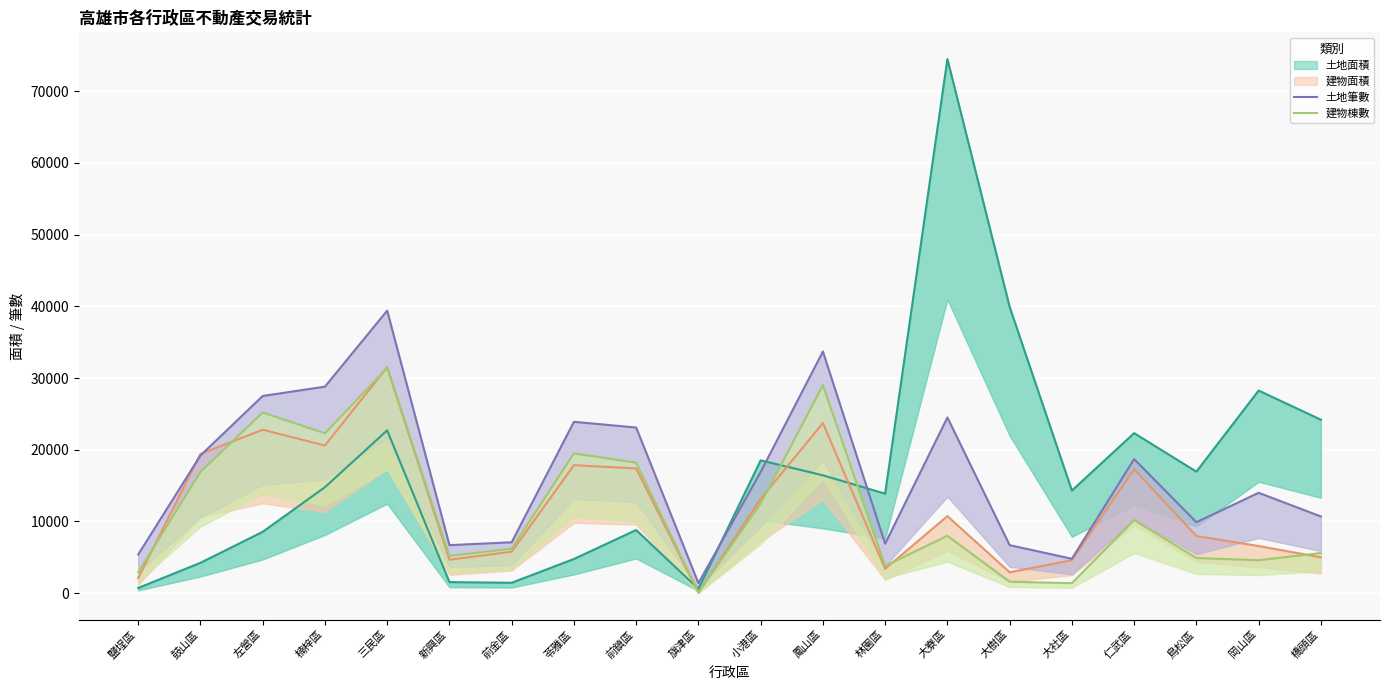

In 建物棟數, how many points are lower than both neighbors (excluding endpoints)?

6